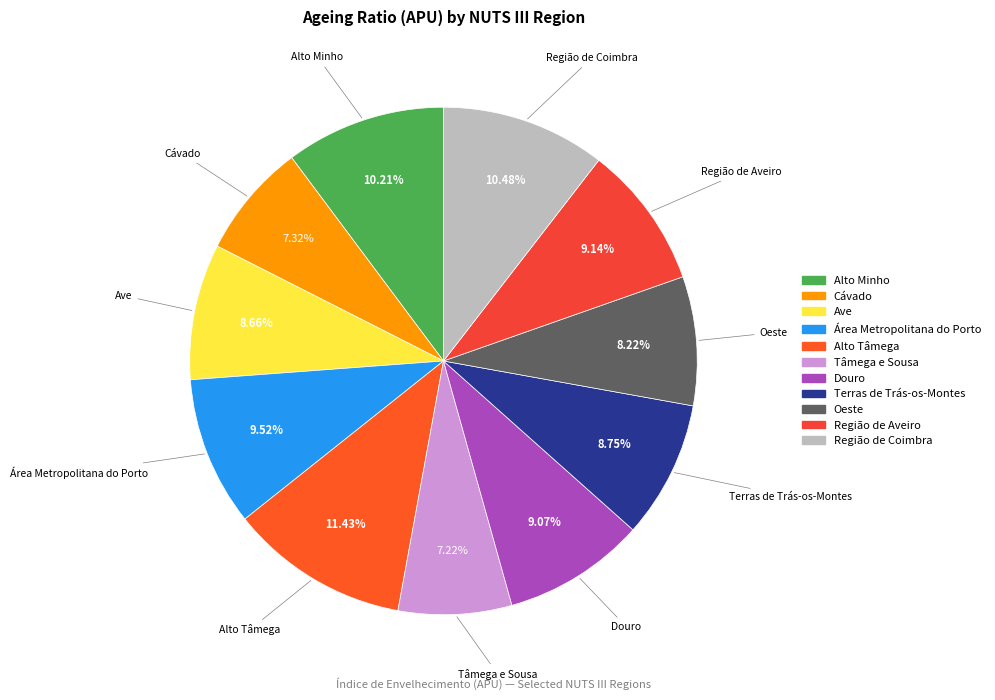

To the nearest percent, what is the difference between the Terras de Trás-os-Montes and Oeste slice percentages?

1%